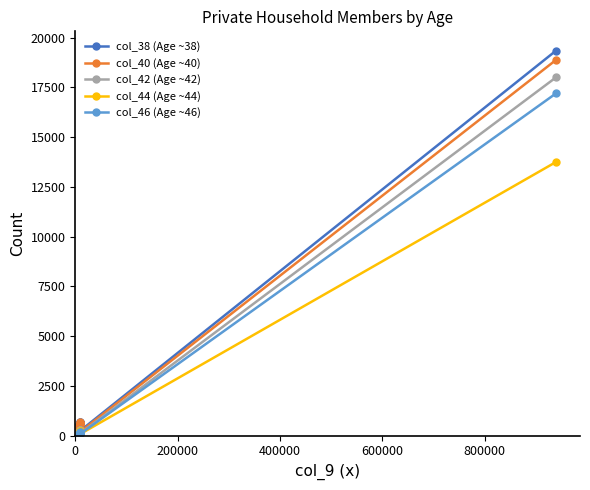

Which series has the widest spread of values?

col_38 (Age ~38)